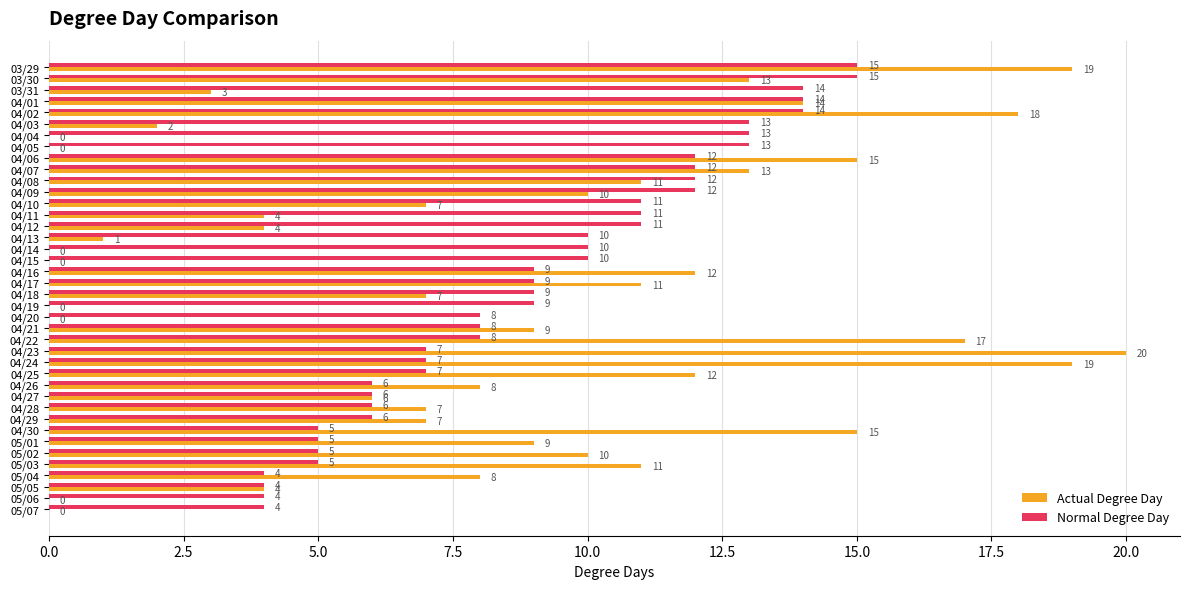

Which series has the widest spread of values?

Actual Degree Day